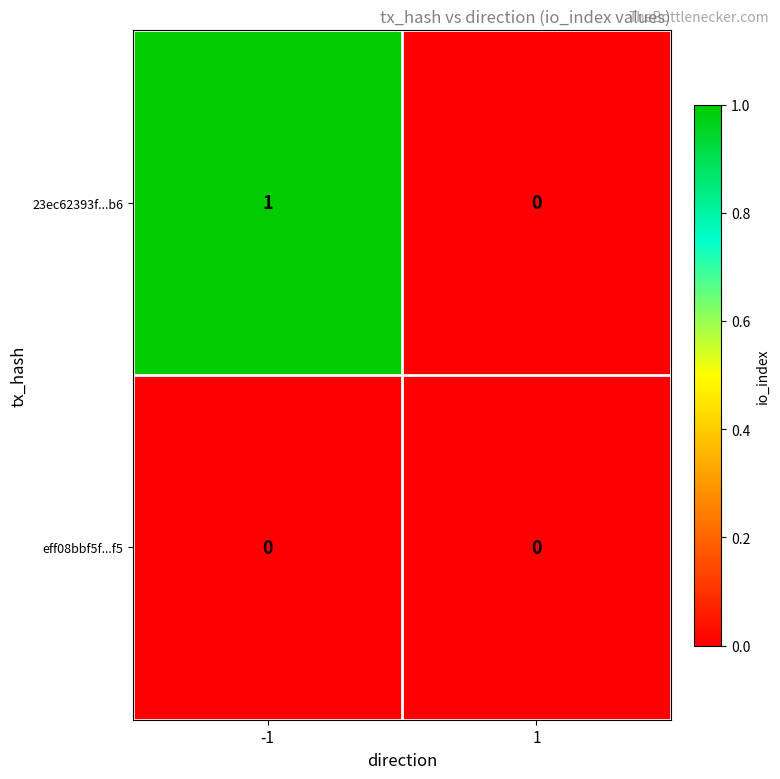

Is it true that 23ec62393f...b6 equals 2 at -1?

False